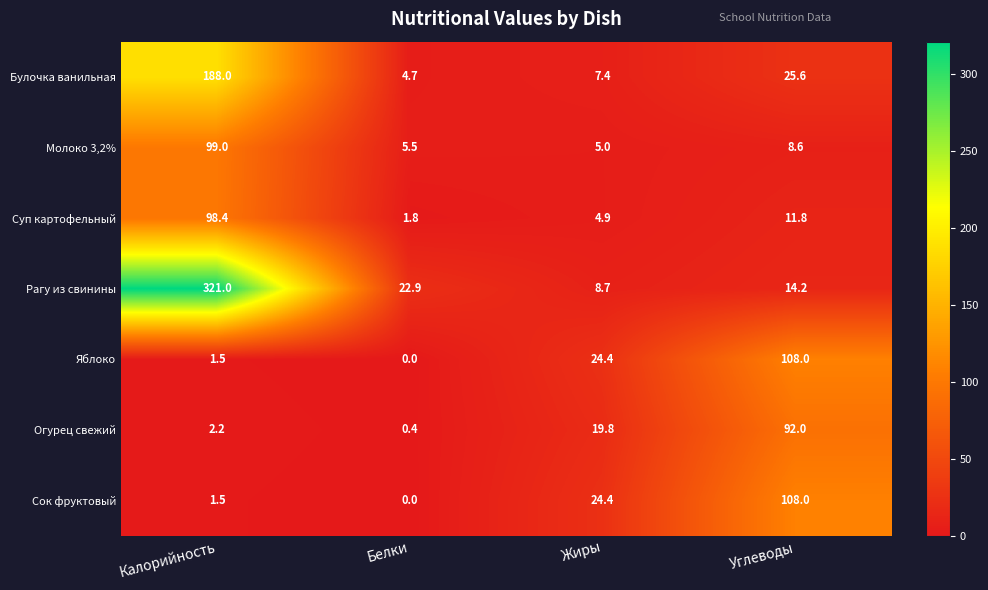

Which series has the largest total across all categories?

Рагу из свинины